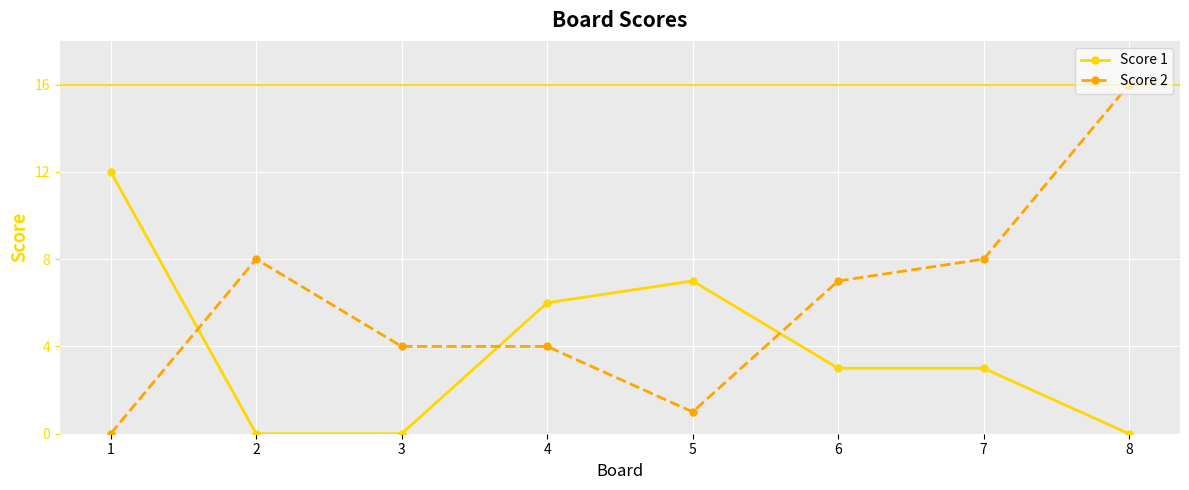

Is the value of Score 1 at 7 greater than the value of Score 2 at 8?

No